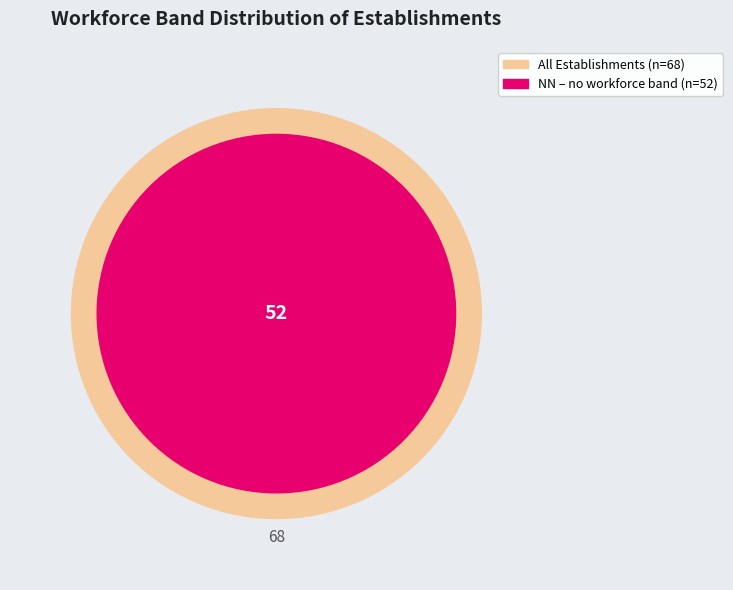

Does  represent more than half of the total?

No